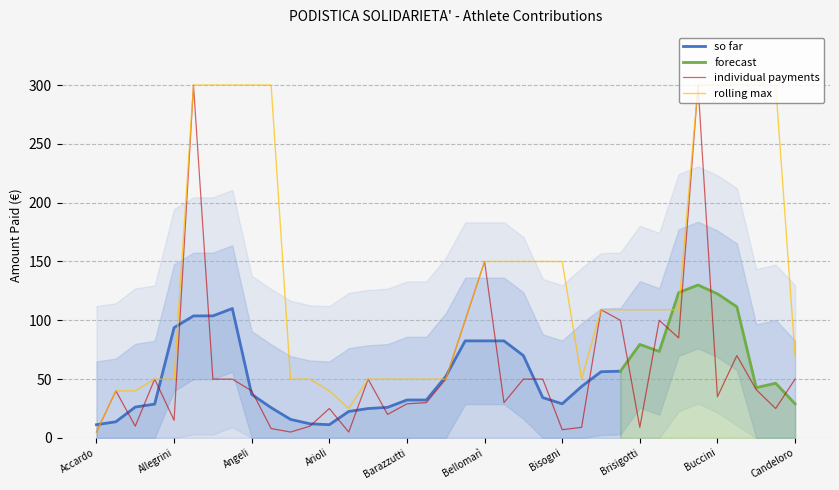

What is the change in value from Ancona to Buccini?

-15